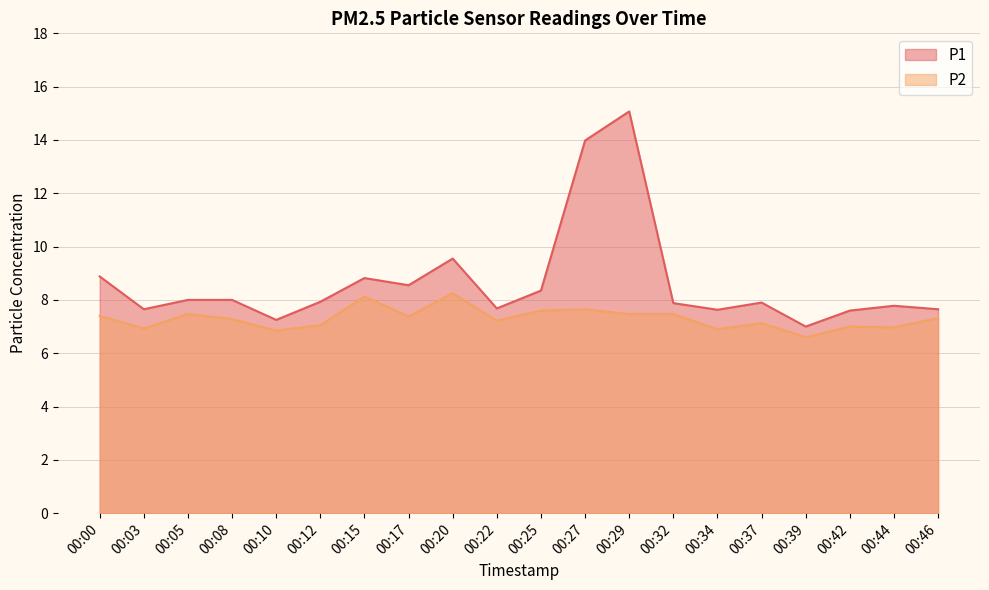

True or false: P2 has a value of 11.3 at 00:34.

False